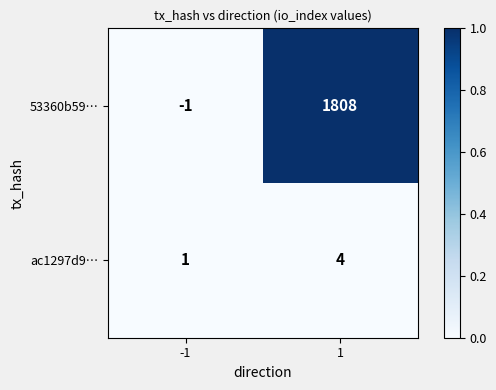

The value of 53360b59… at -1 is 0. True or false?

False